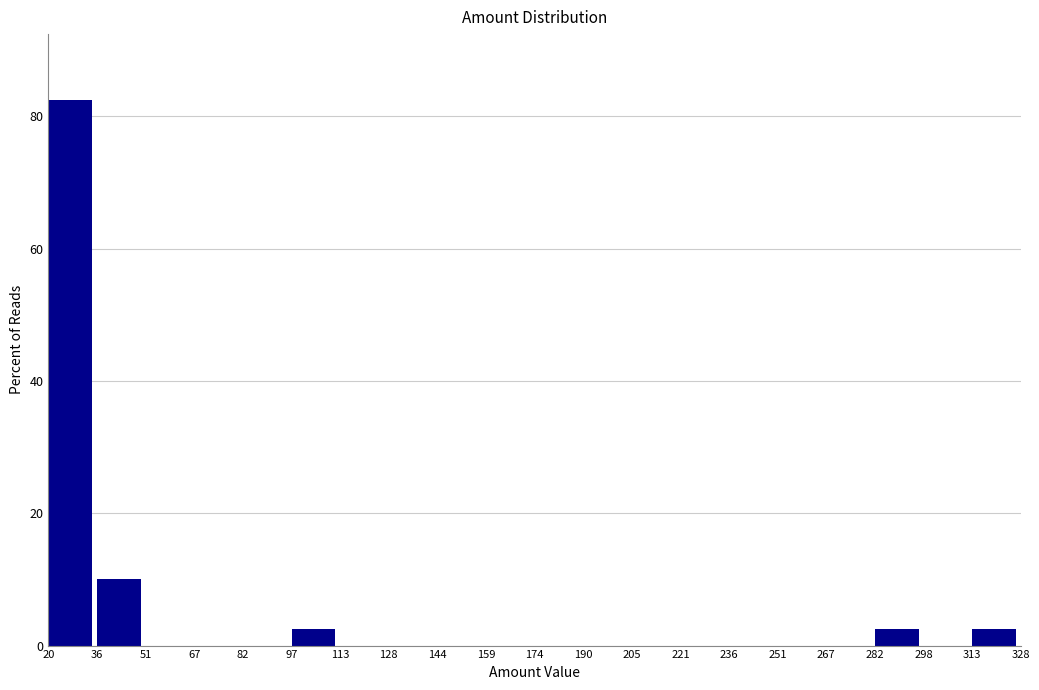

How tall is the bar that spans 20 to 36 on the x-axis? The values are not printed on the chart, so give them approximately, as read against the axis.

82